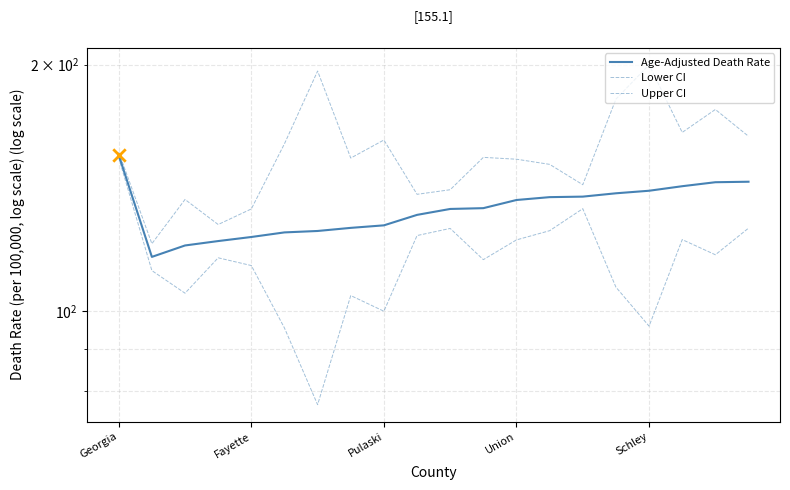

Which series has the largest Y range (max minus min)?

Upper CI